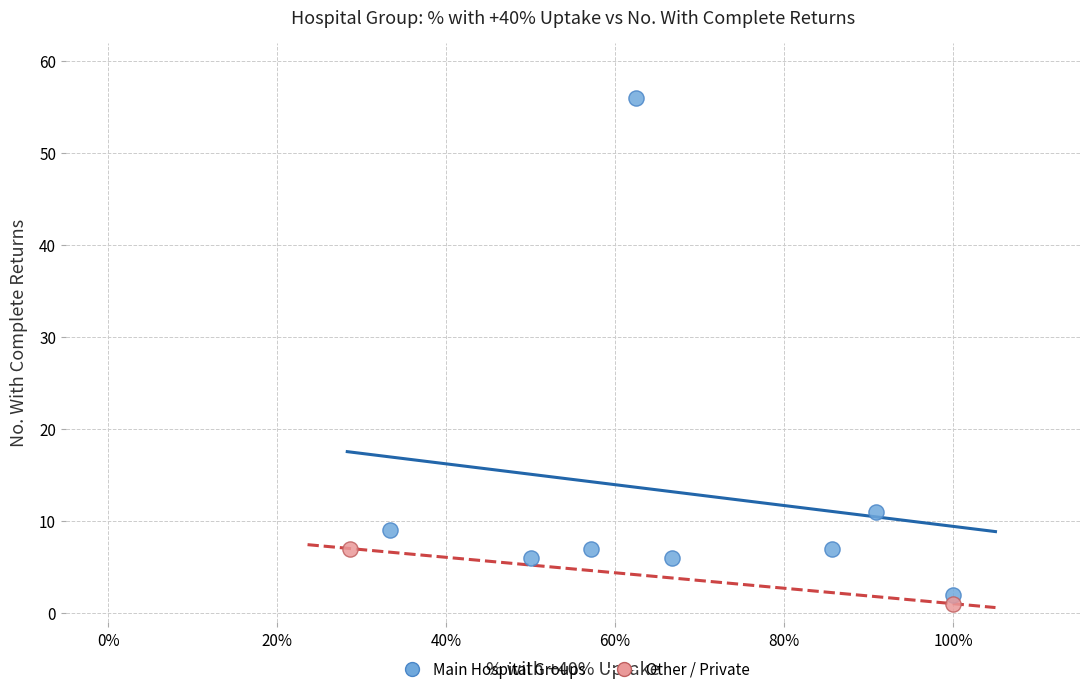

What are all the series names shown in the legend?

Main Hospital Groups, Other / Private